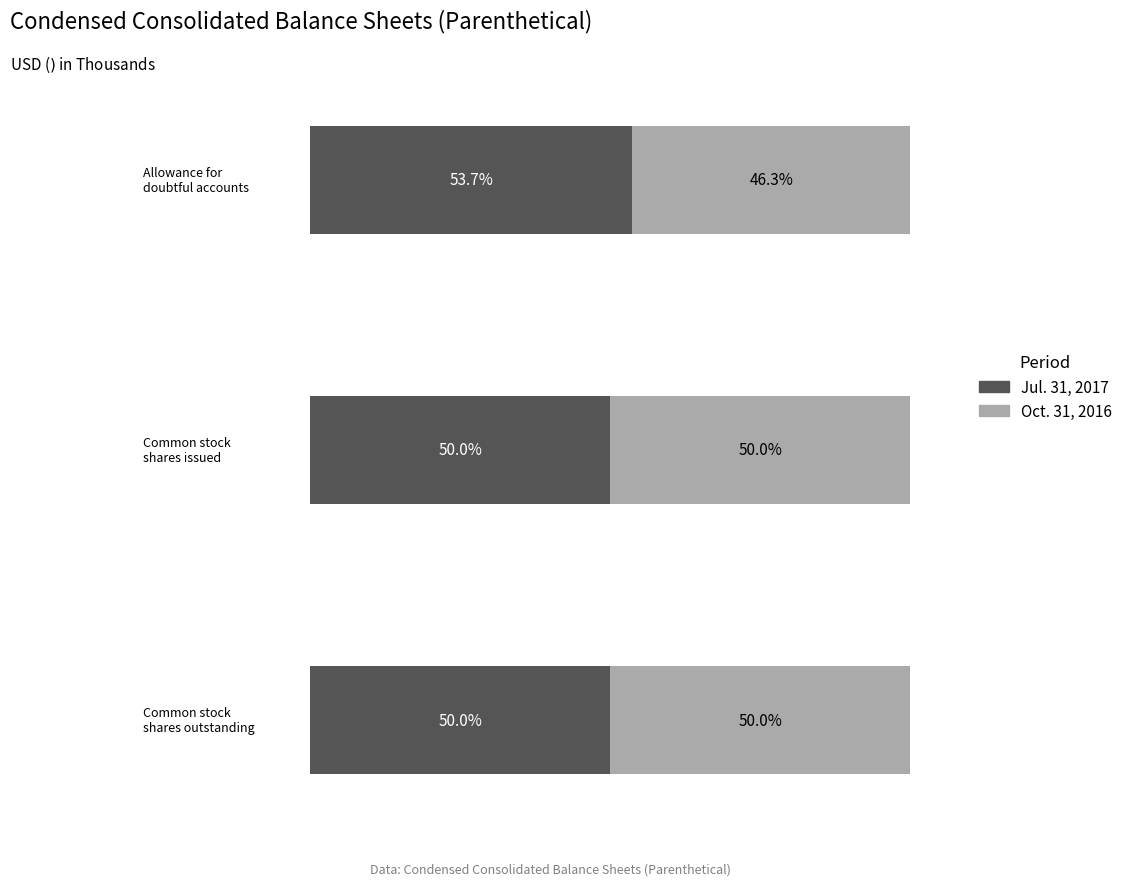

What position from the left is Common stock shares issued?

2